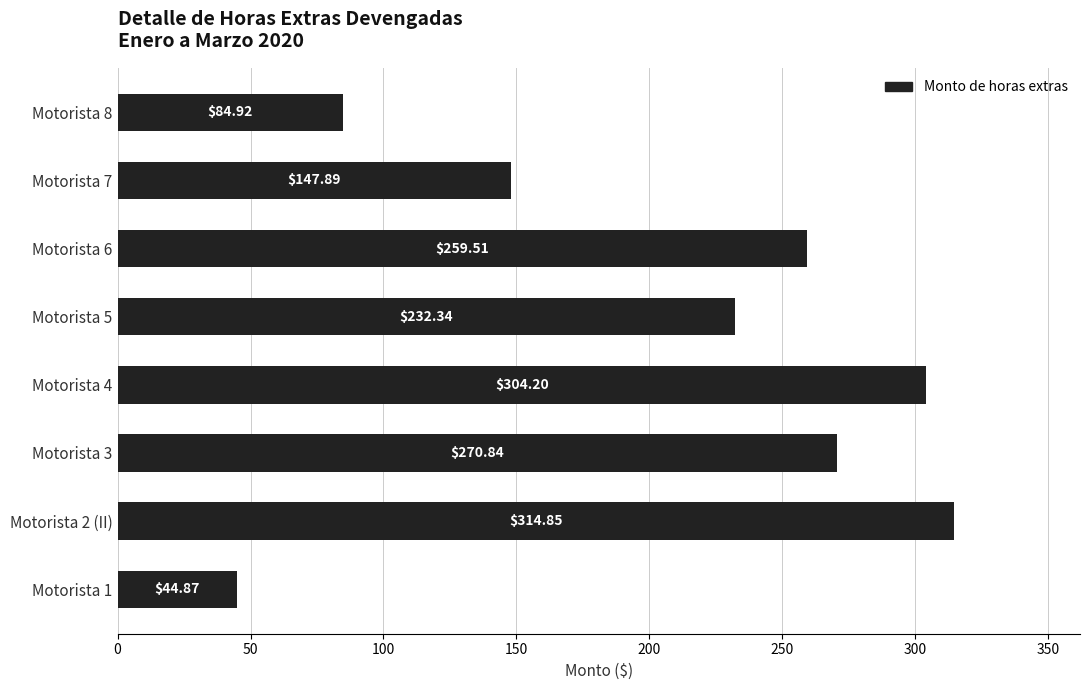

What is the difference between the maximum and minimum values?

270.0